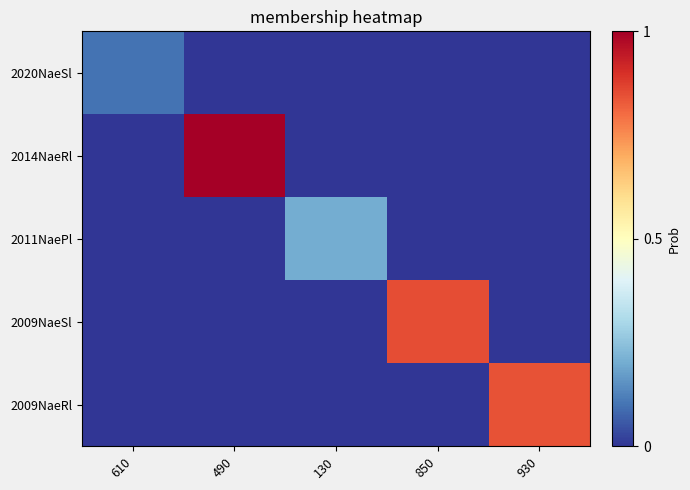

Between 610 and 930, which series saw the biggest shift?

2009NaeRl